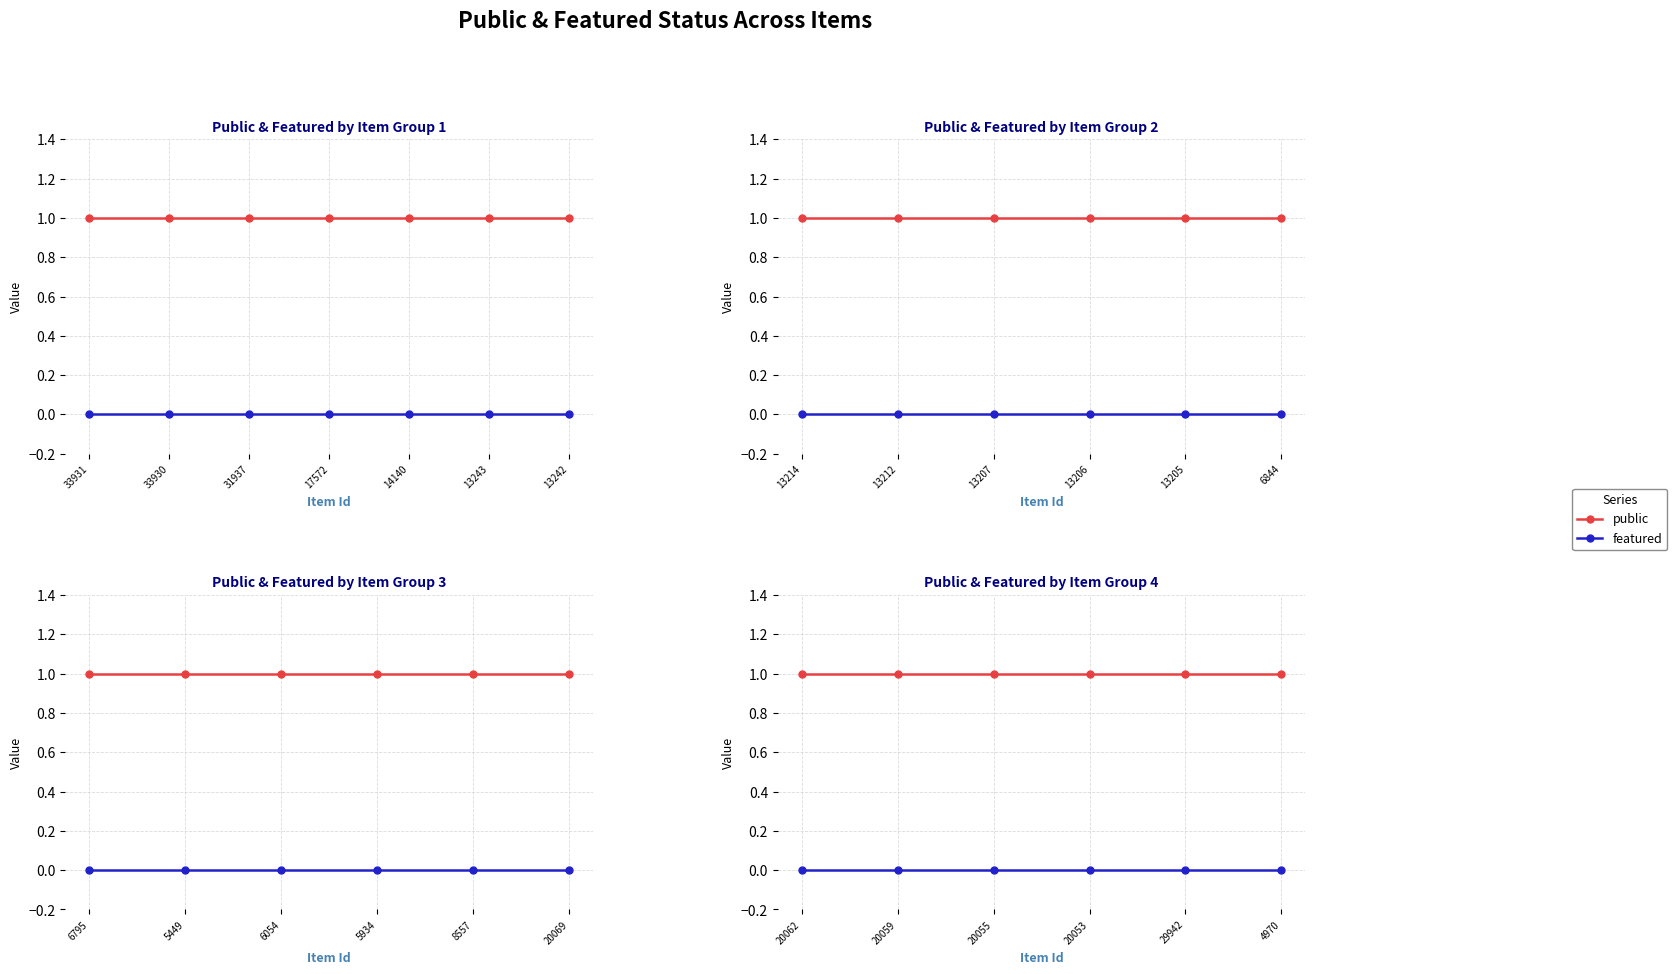

Which series has the largest range (max minus min)?

public